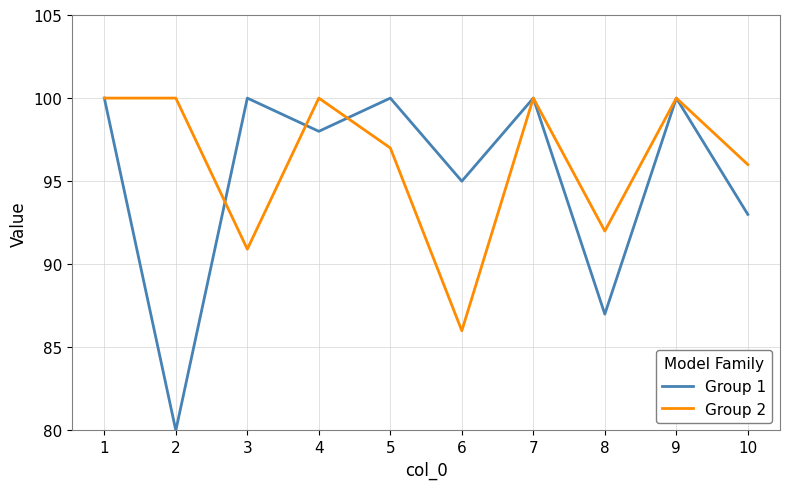

Does the chart display data point markers on the line(s)?

No